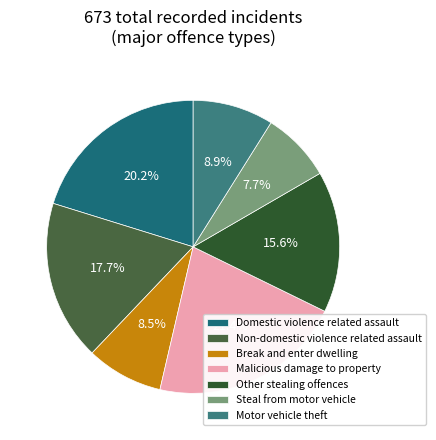

What is the smallest slice in the pie chart?

Steal from motor vehicle